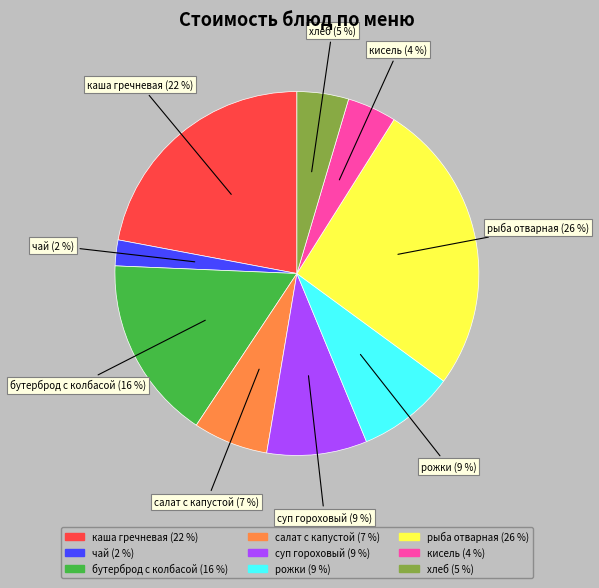

The рожки slice represents 23% of the pie. True or false?

False